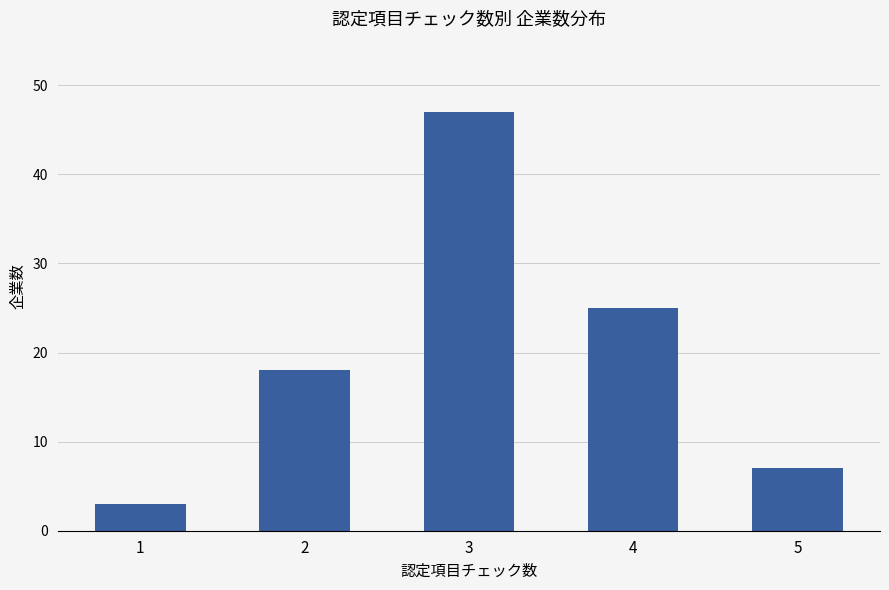

At which label is the value closest to 25?

4